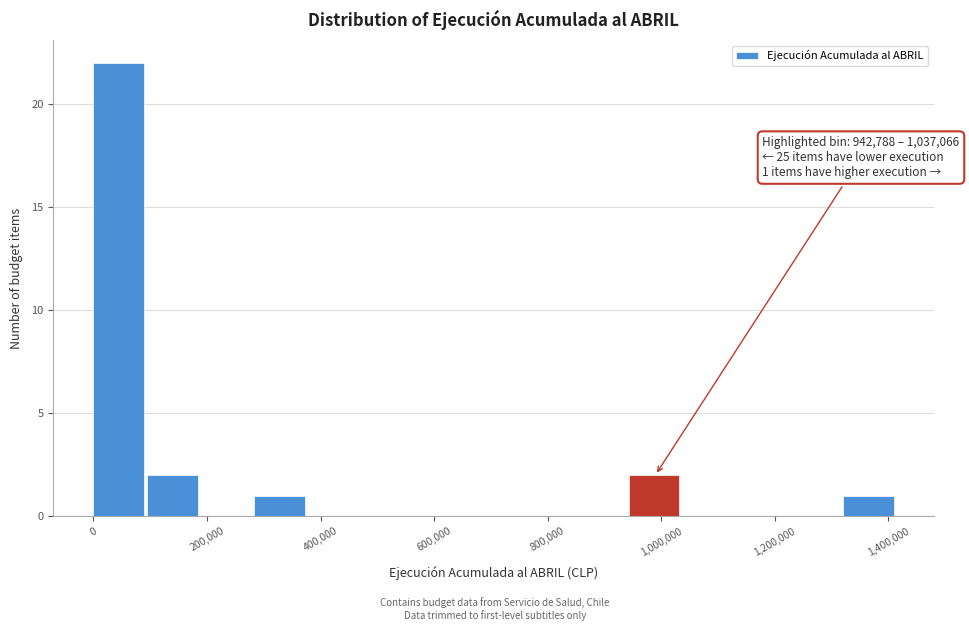

Over which range of the x-axis is the bar tallest?

0 to 100000